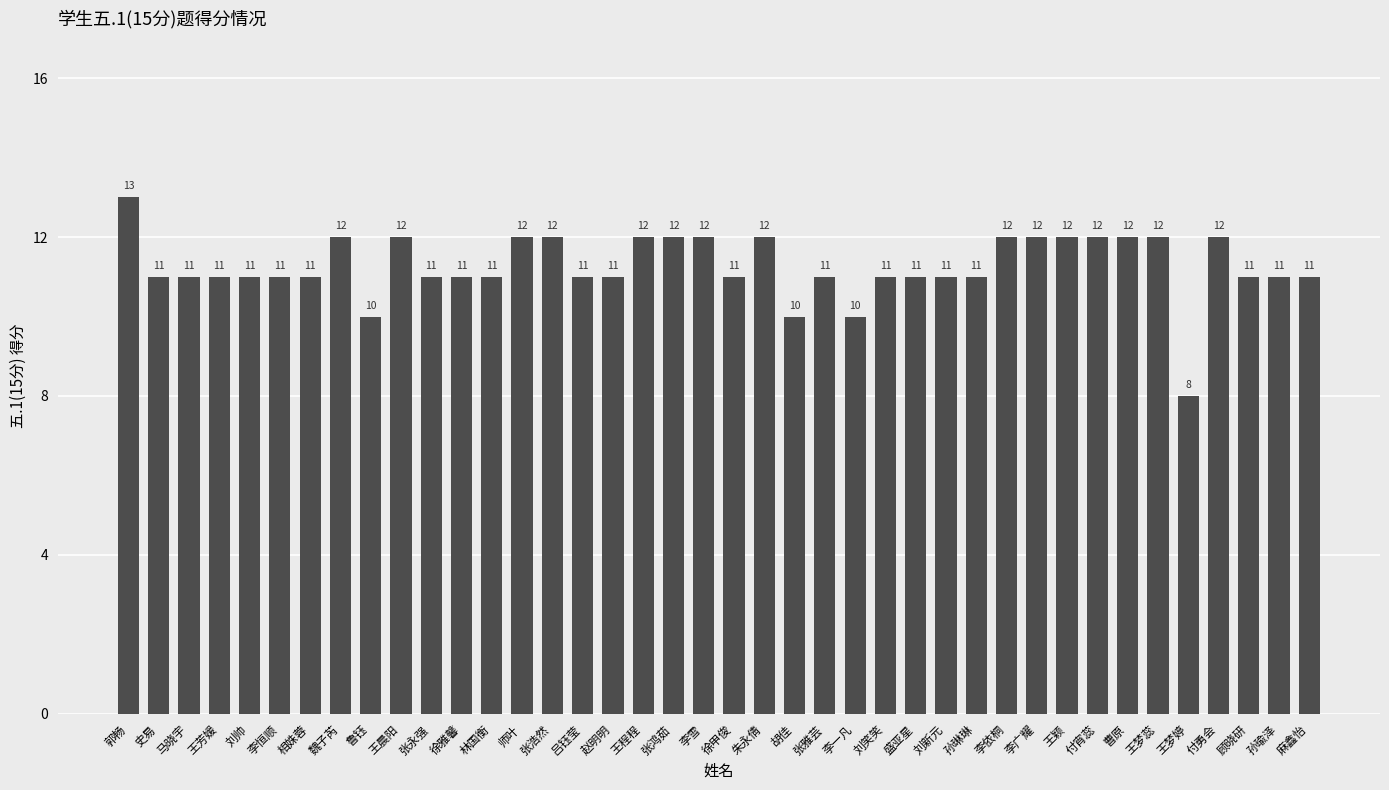

At which category does the chart reach its peak across all series?

郭畅